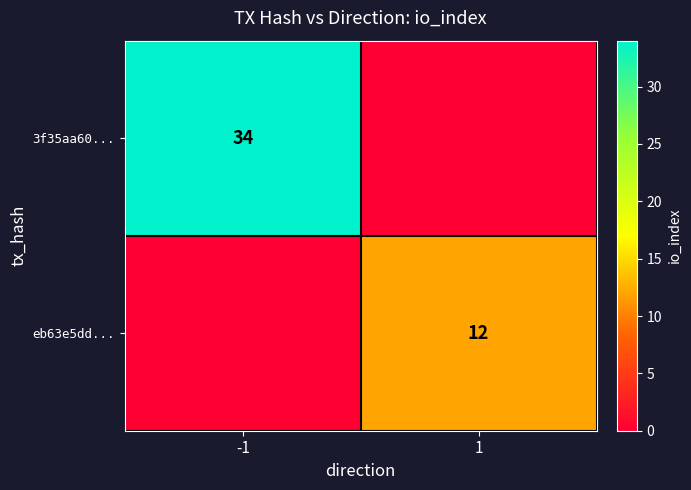

True or false: 3f35aa60... has a value of 34 at -1.

True